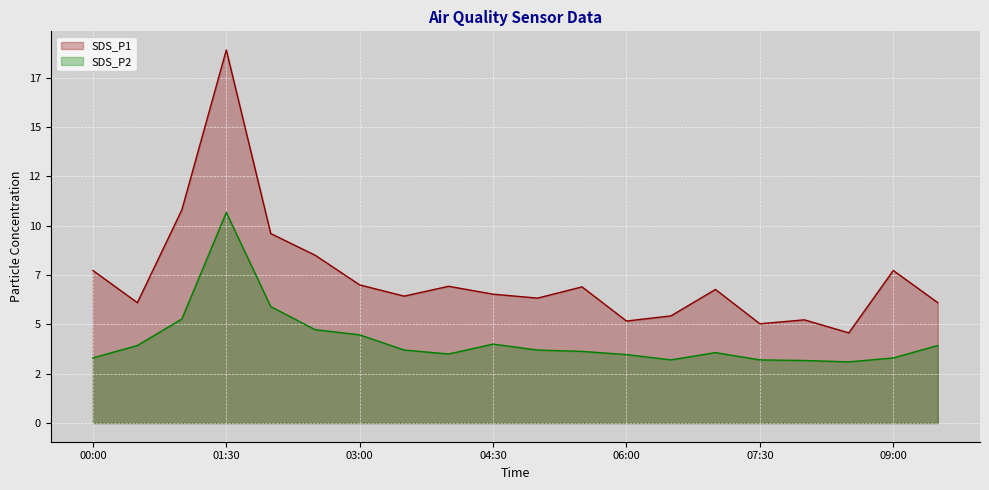

What position from the left is 04:30?

10